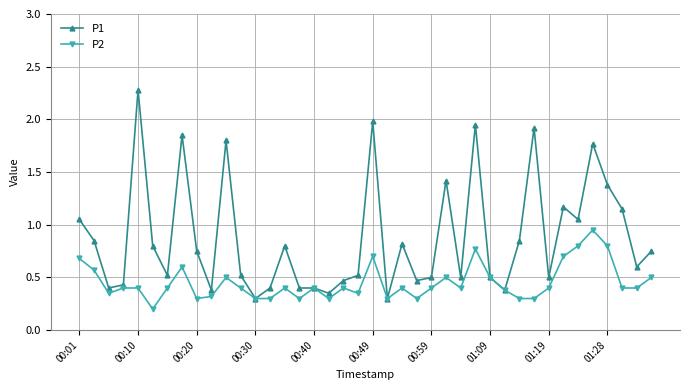

Which series has the largest total across all categories?

P1